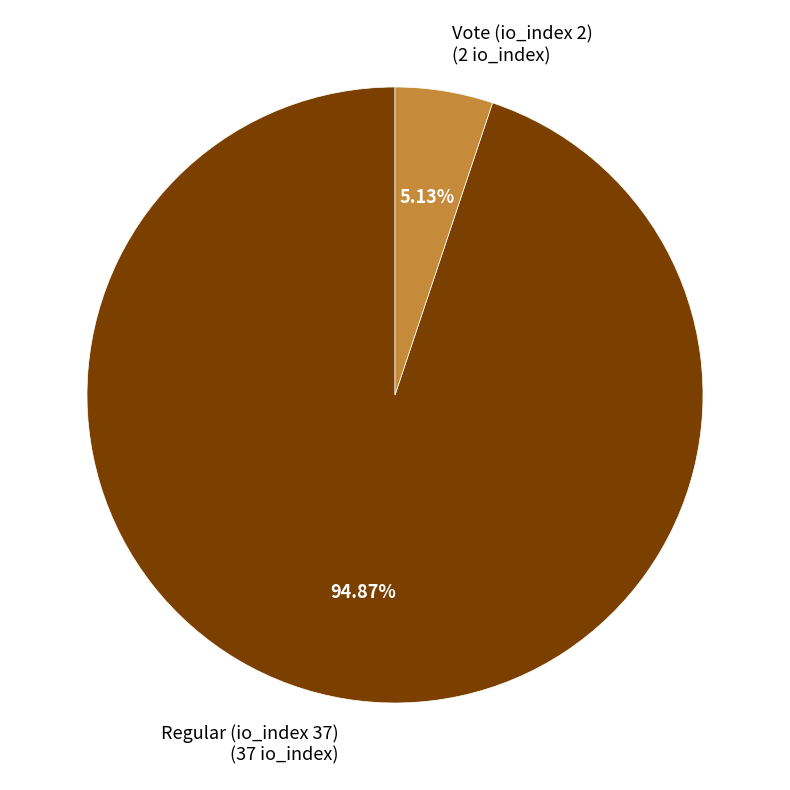

The Vote (io_index 2) slice represents 12% of the pie. True or false?

False